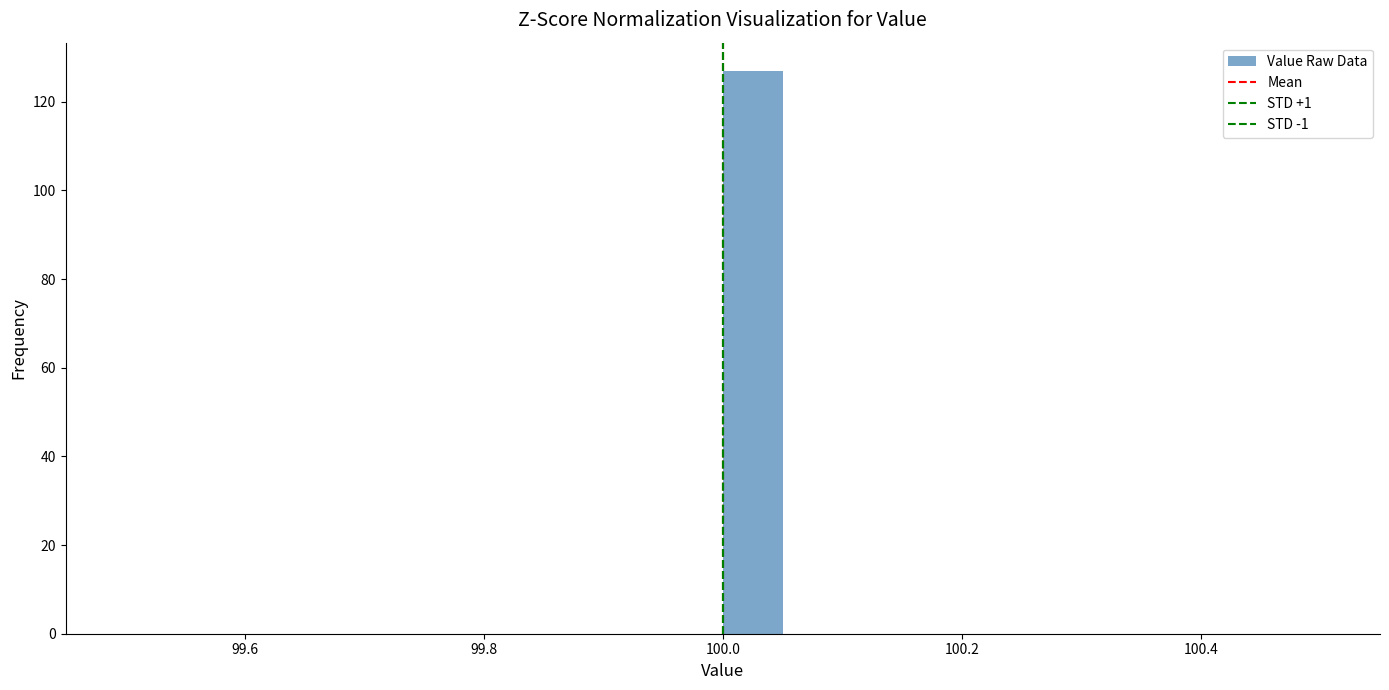

Read against the x-axis, roughly where is the centre of the tallest bar?

100.02